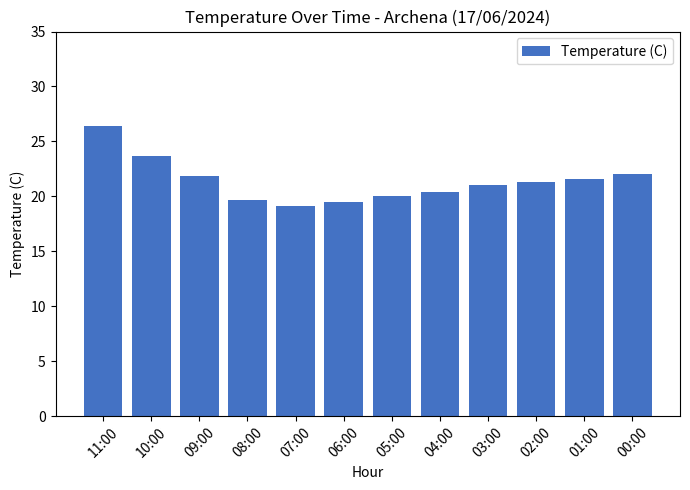

How many series are shown in this chart?

1